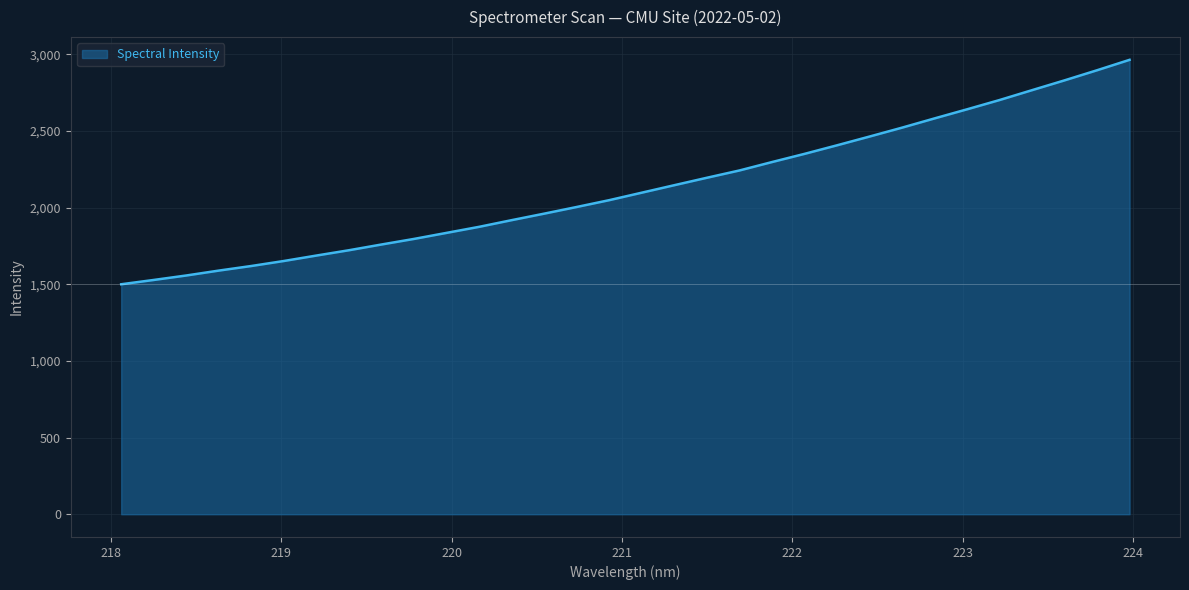

What is the greatest value displayed?

2964.6